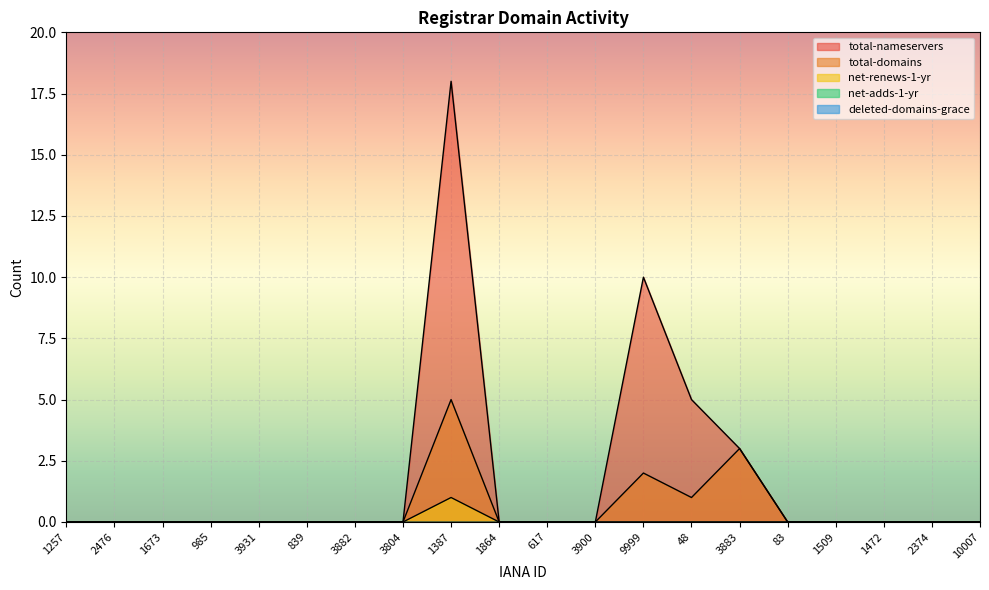

What is the average value of the total-nameservers series?

2